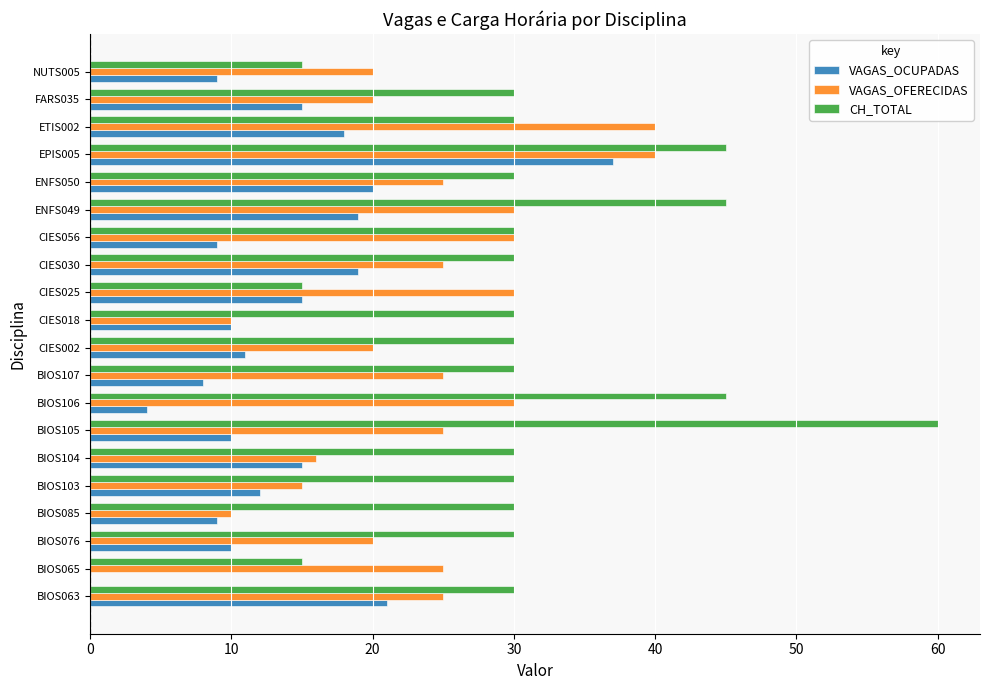

What is the average value of the VAGAS_OFERECIDAS series?

24